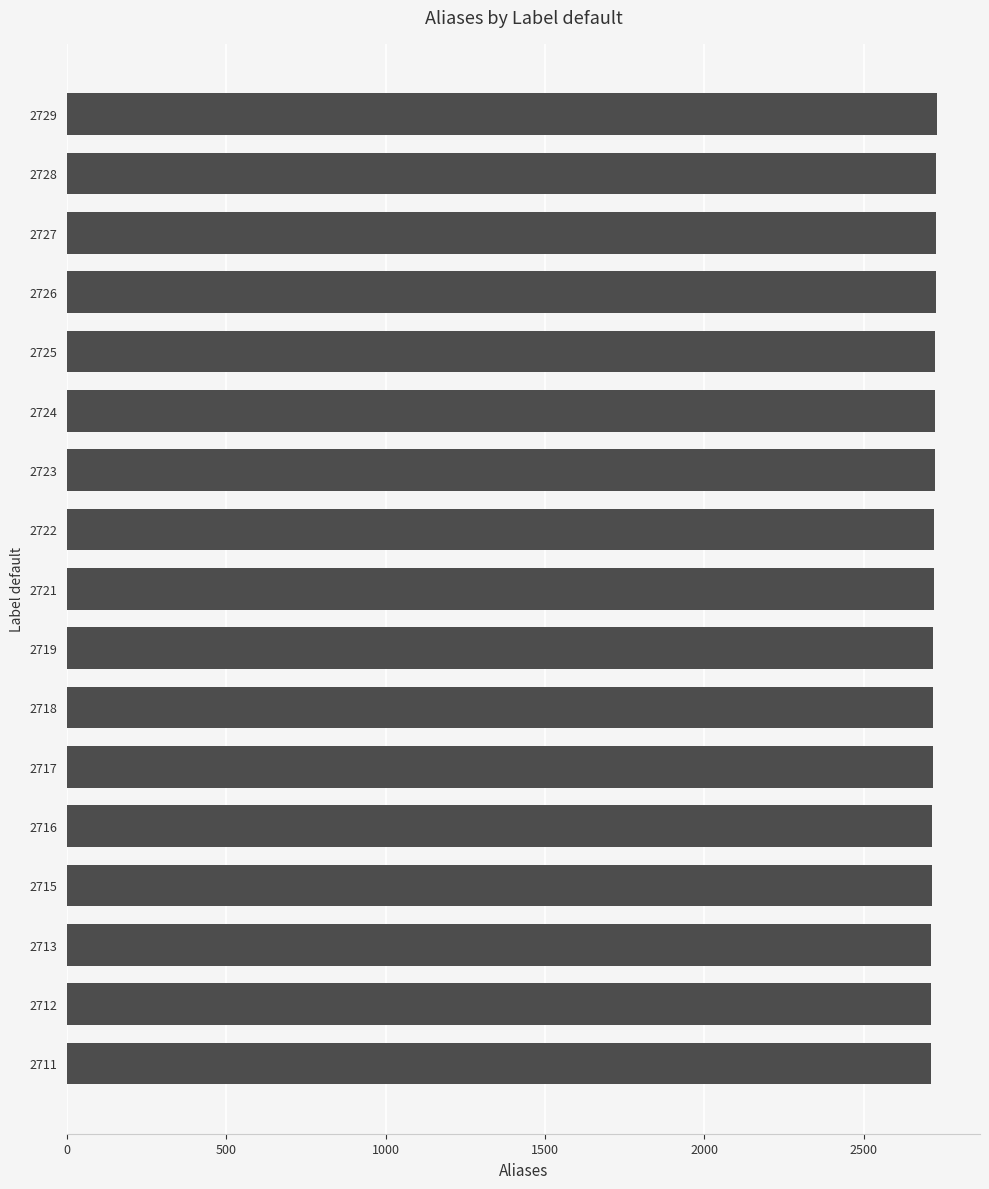

What is the average value?

2720